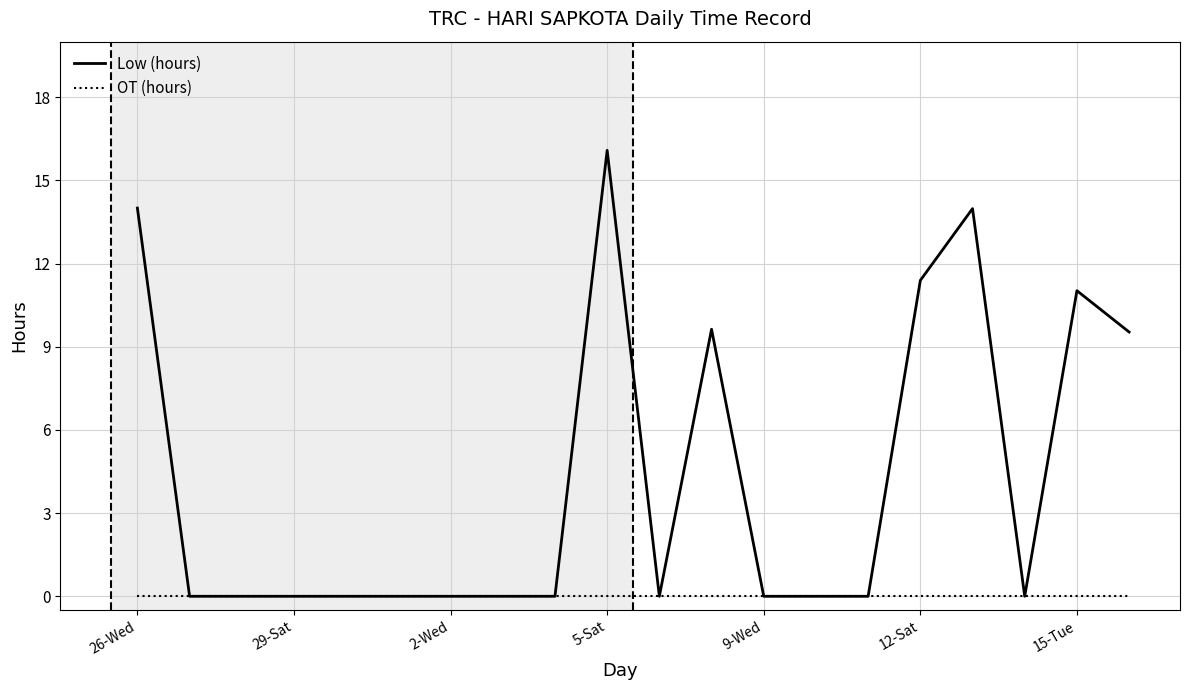

Rank the series by their maximum value, from highest to lowest.

Low (hours), OT (hours)